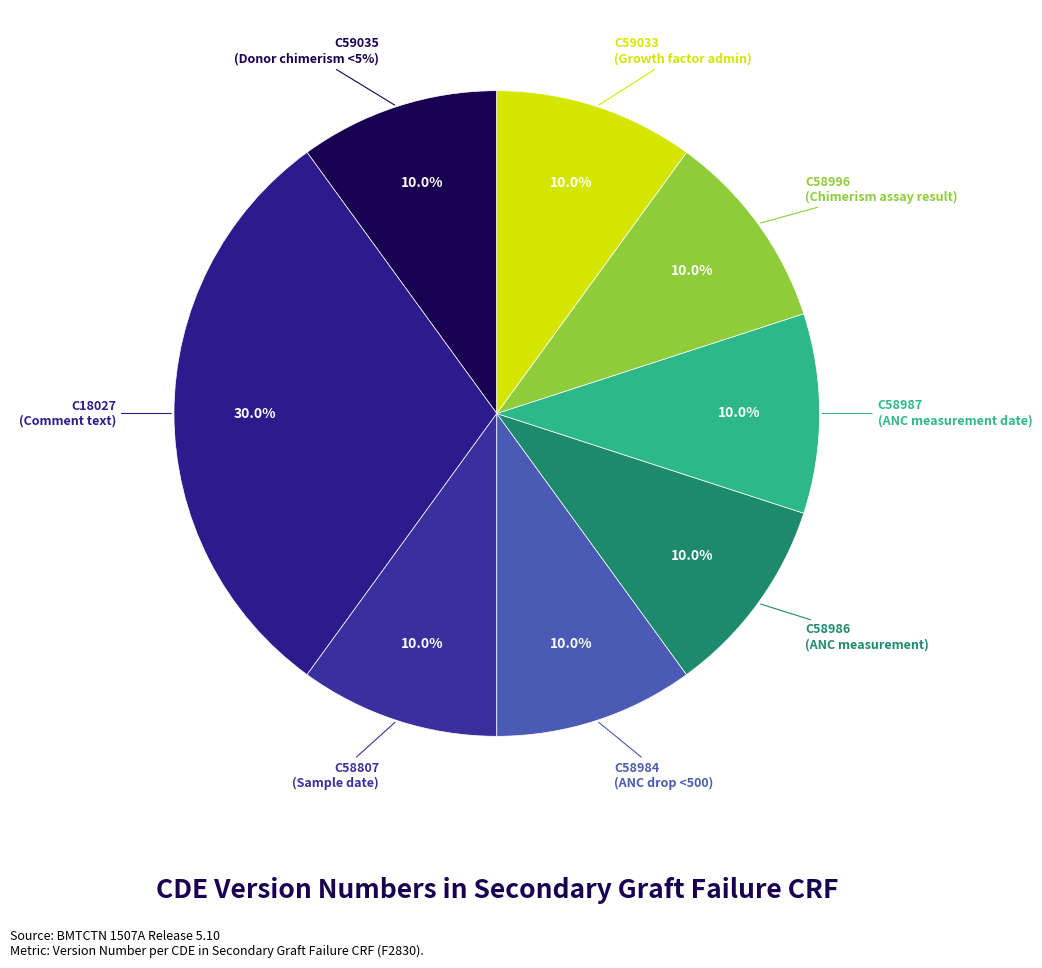

True or false: C58807 accounts for 10% of the total.

True